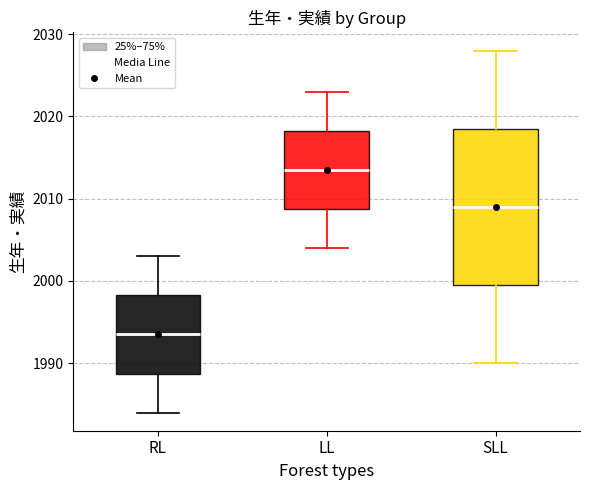

Reading left to right, transcribe this box plot: for each box, give where its median line is, the range the box spans, and where its two whiskers end, as read against the y-axis. The values are not printed on the chart, so give them approximately, as read against the axis.

RL: median 1994, box 1989 to 1998, whiskers 1984 to 2003
LL: median 2014, box 2009 to 2018, whiskers 2004 to 2023
SLL: median 2009, box 2000 to 2019, whiskers 1990 to 2028